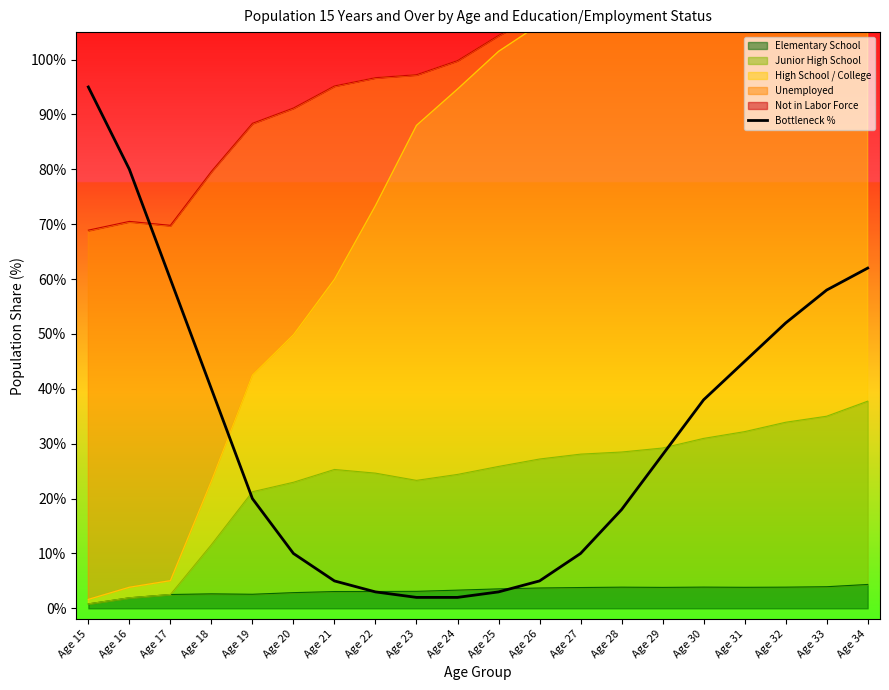

What is the average value?

32